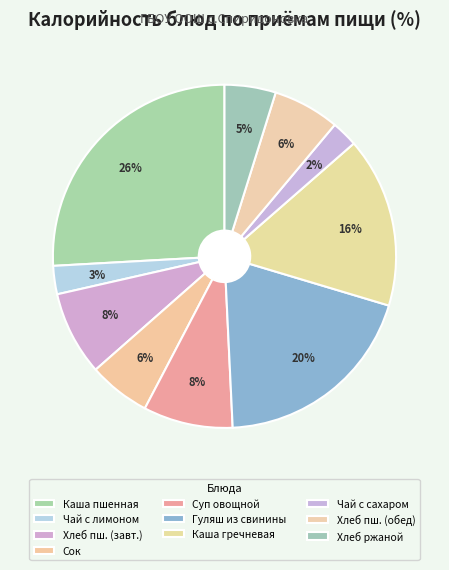

Is it true that Гуляш из свинины is 11% of the pie?

False